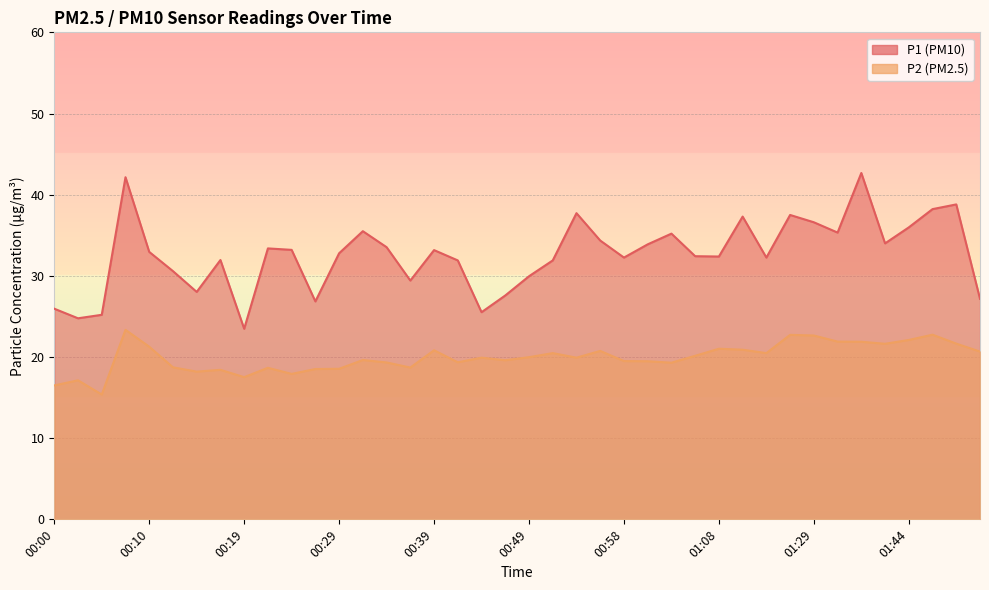

What is the label of the 29th point from the left?

01:08